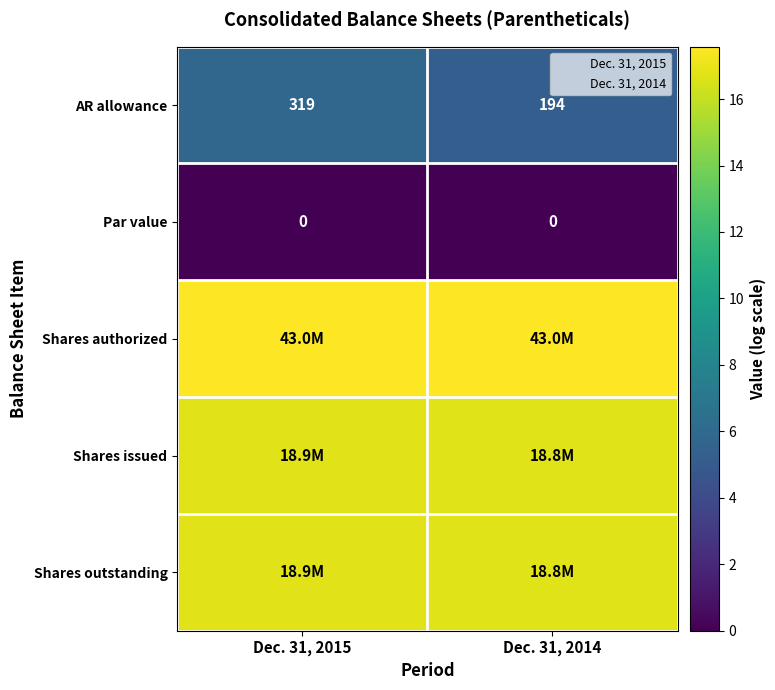

Rank the series at Dec. 31, 2014 from highest to lowest value.

Shares authorized, Shares issued, Shares outstanding, AR allowance, Par value